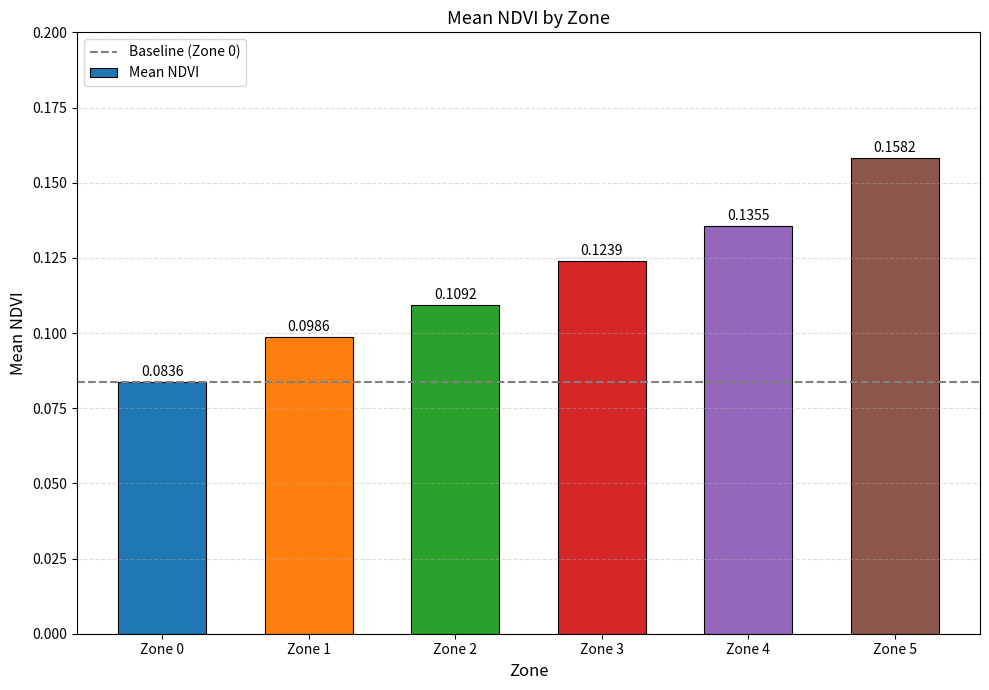

What is the sum of all values?

0.7